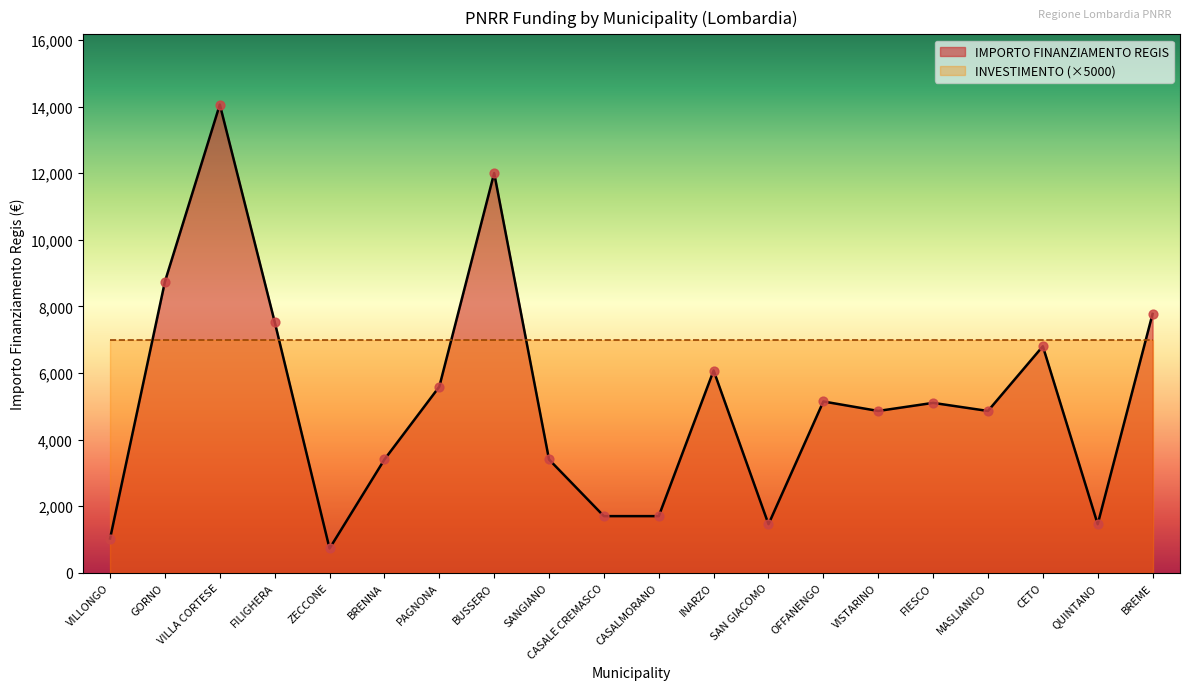

Between VILLA CORTESE and QUINTANO, which is larger?

VILLA CORTESE